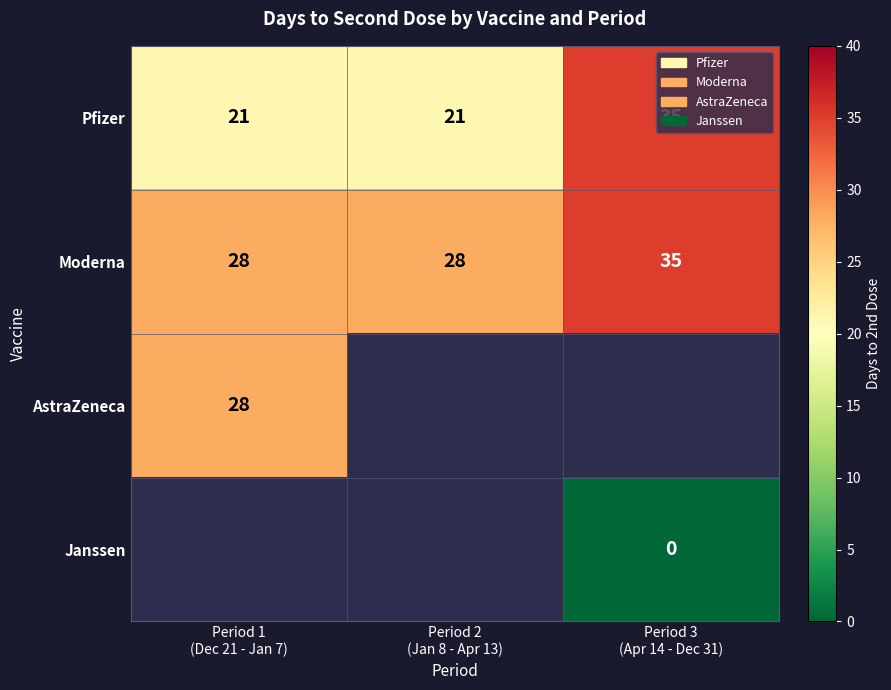

What is the average value of the Pfizer series?

26